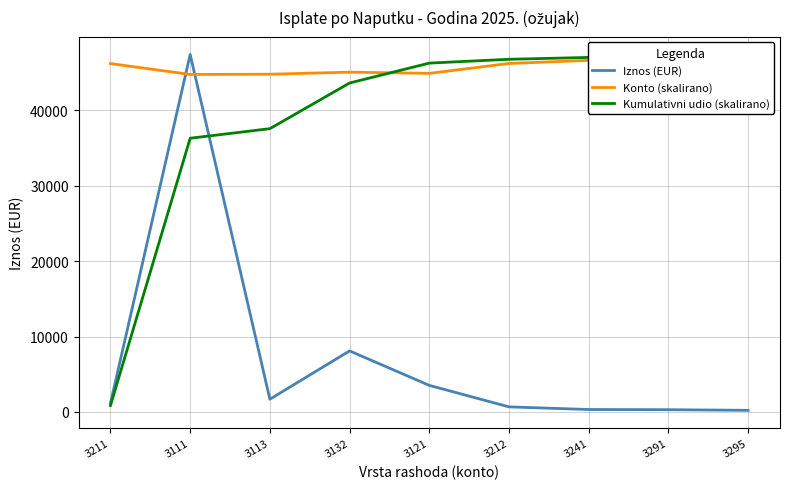

The value of Iznos (EUR) at 3212 is 904.4. True or false?

False